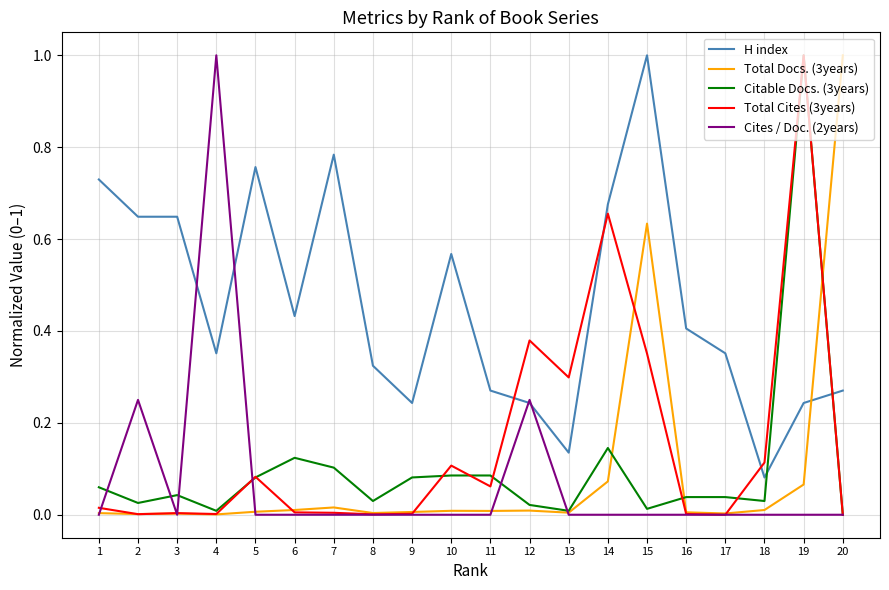

Where is the first local minimum for Citable Docs. (3years)?

2